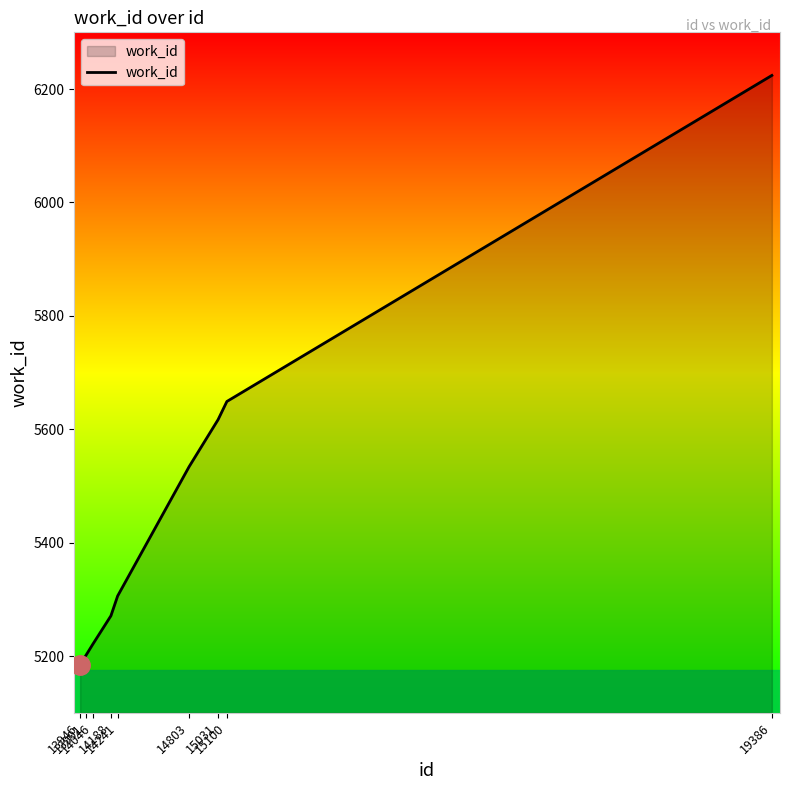

What is the difference between the maximum and minimum values?

1039